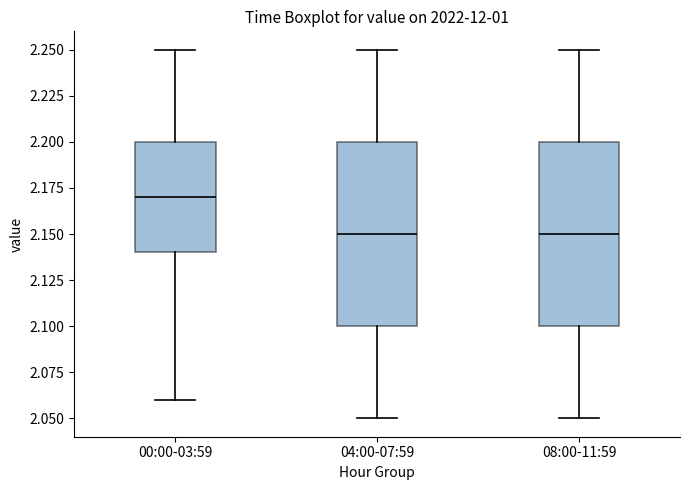

Reading left to right, read every box against the y-axis: the position of its median line, the range the box covers, and the ends of its whiskers. The values are not printed on the chart, so give them approximately, as read against the axis.

00:00-03:59: median 2.17, box 2.14 to 2.20, whiskers 2.06 to 2.25
04:00-07:59: median 2.15, box 2.10 to 2.20, whiskers 2.05 to 2.25
08:00-11:59: median 2.15, box 2.10 to 2.20, whiskers 2.05 to 2.25